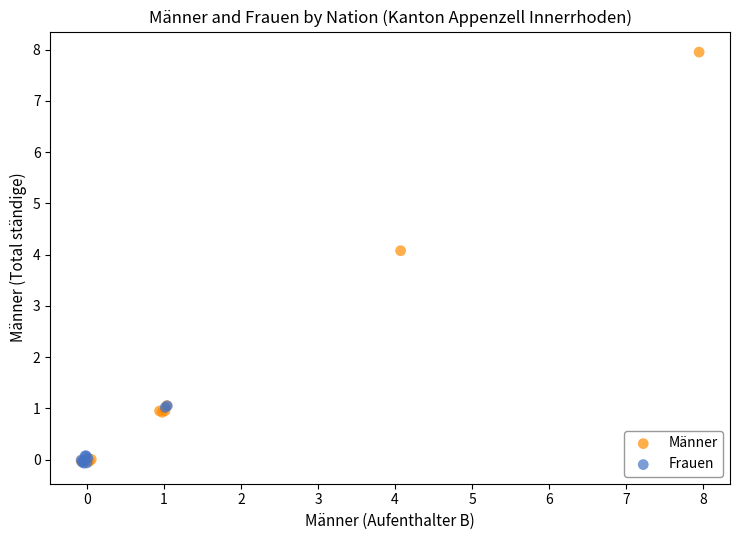

Which series has the largest Y range (max minus min)?

Männer